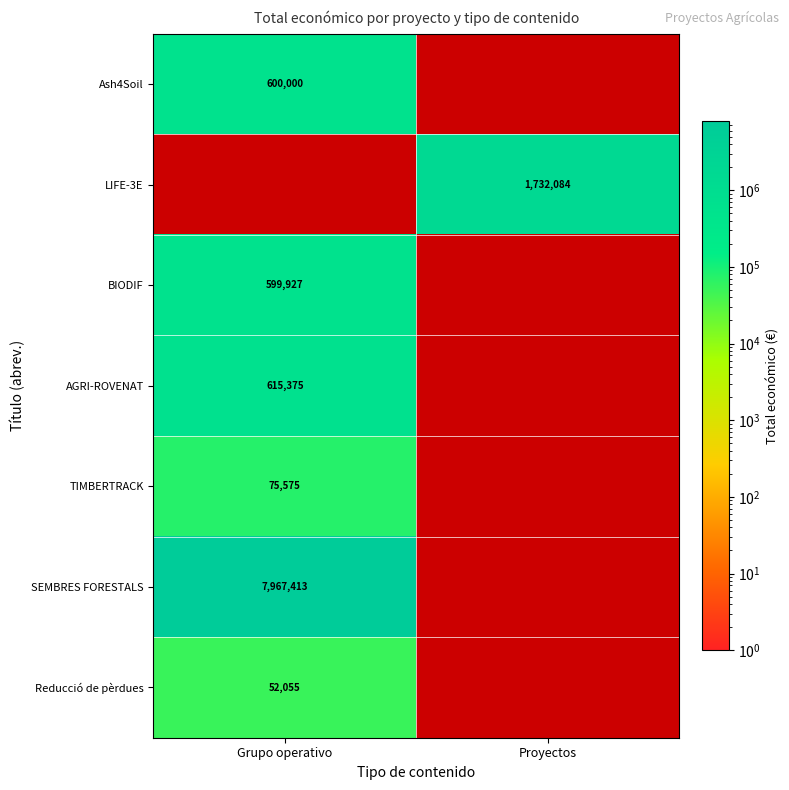

Is the value of AGRI-ROVENAT at Grupo operativo greater than the value of LIFE-3E at Proyectos?

No